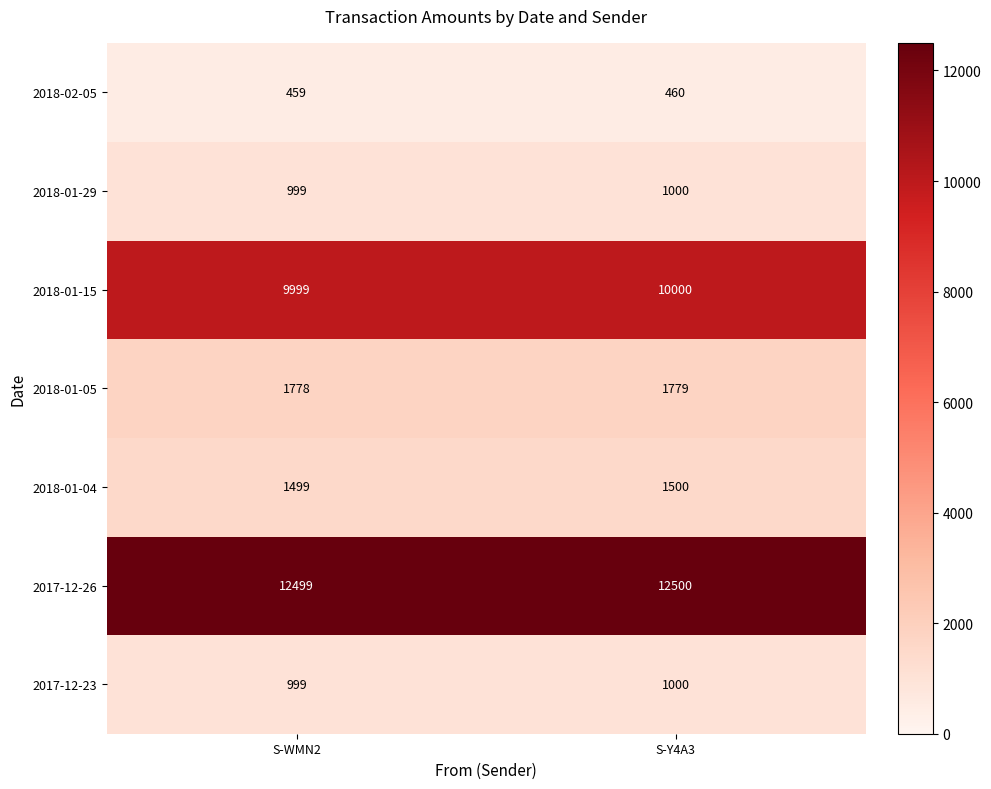

Reading left to right, list all the values displayed in this chart.

2018-02-05: S-WMN2=459	S-Y4A3=460
2018-01-29: S-WMN2=999	S-Y4A3=1000
2018-01-15: S-WMN2=9999	S-Y4A3=10000
2018-01-05: S-WMN2=1778	S-Y4A3=1779
2018-01-04: S-WMN2=1499	S-Y4A3=1500
2017-12-26: S-WMN2=12499	S-Y4A3=12500
2017-12-23: S-WMN2=999	S-Y4A3=1000